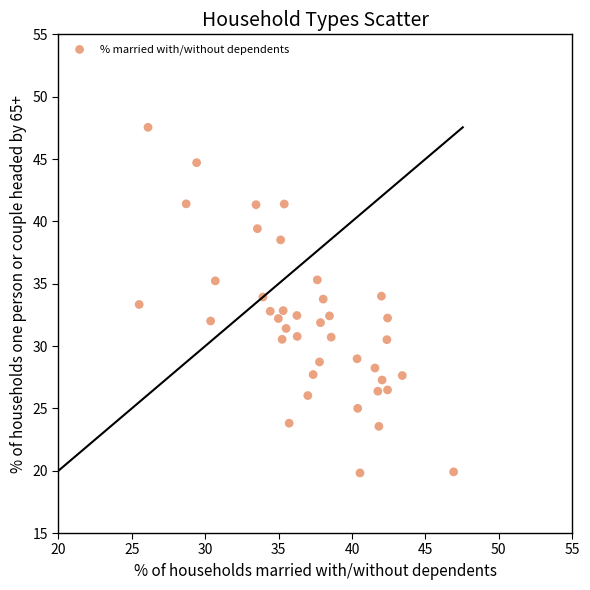

What is the range of Y values (max minus min)?

27.7